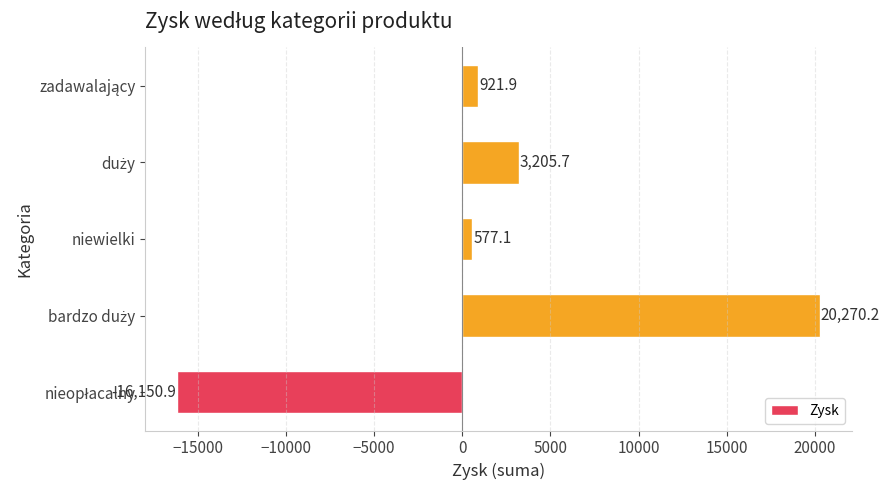

What is the smallest value displayed?

-16150.9